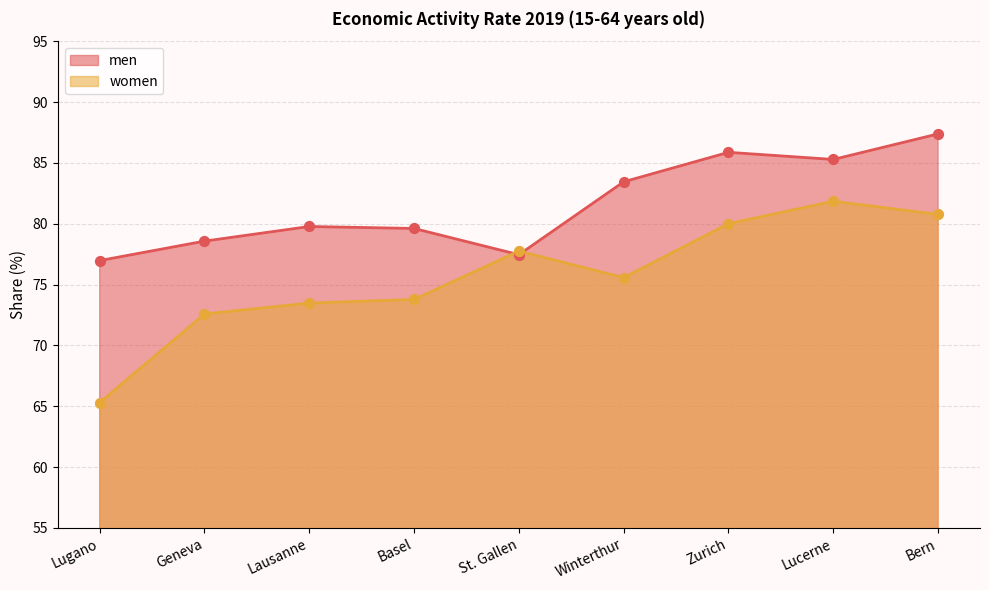

What are all the series names shown in the legend?

men, women